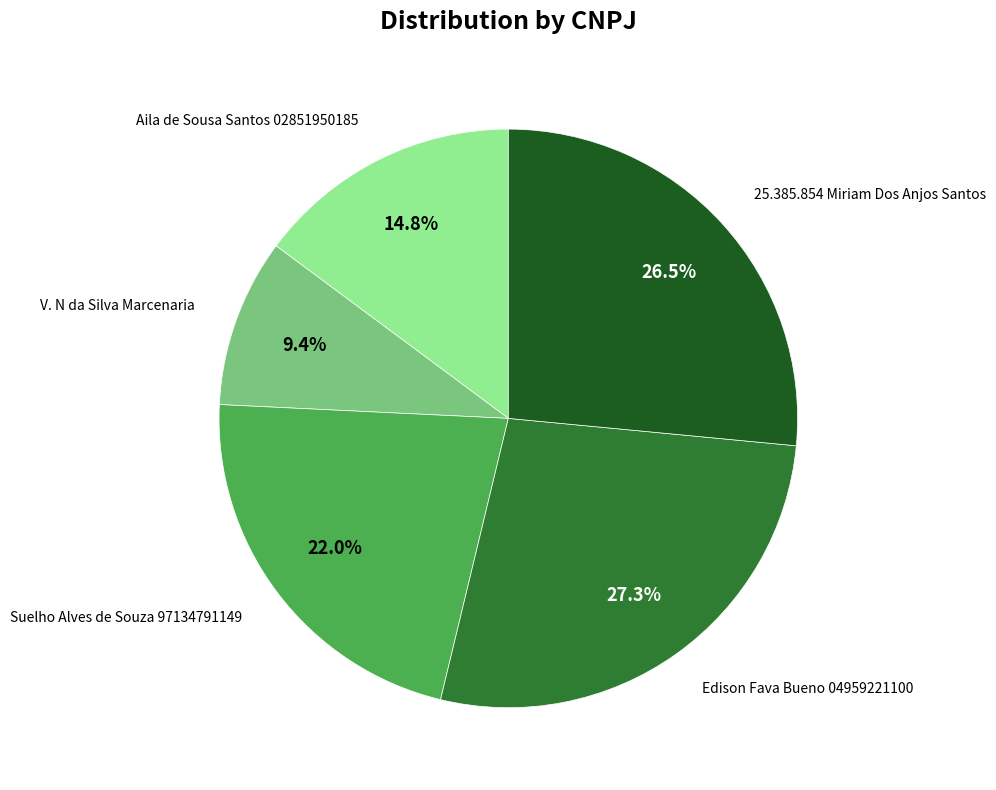

How many segments does this pie chart have?

5